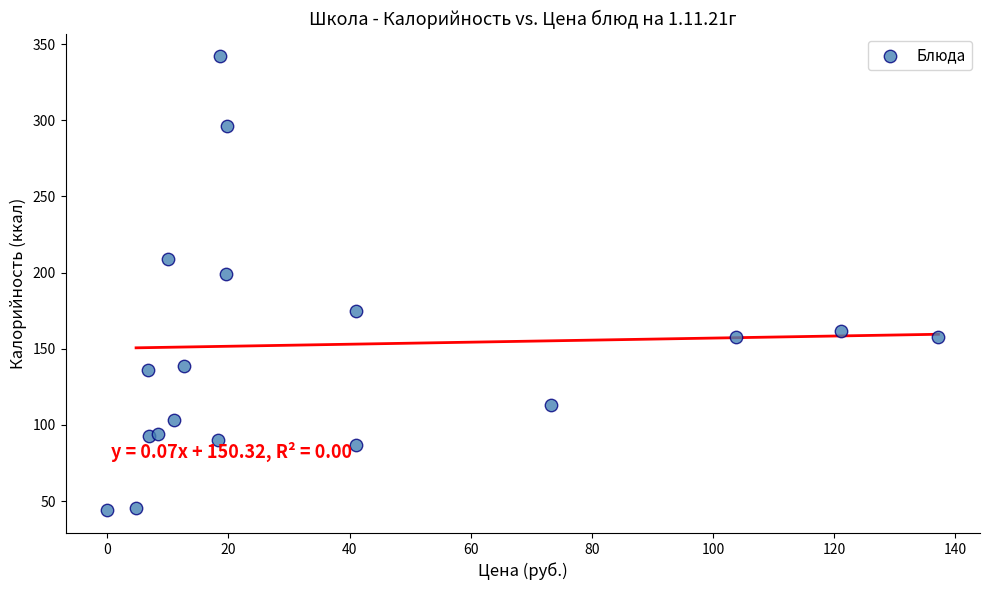

What Y value in the scatter plot is closest to 193?

199.0